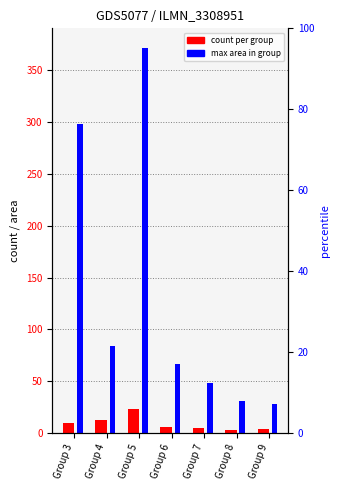

Reading left to right, extract all data points from this chart.

count per group: Group 3=10	Group 4=13	Group 5=23	Group 6=6	Group 7=5	Group 8=3	Group 9=4
max area in group: Group 3=298	Group 4=84	Group 5=372	Group 6=67	Group 7=48	Group 8=31	Group 9=28